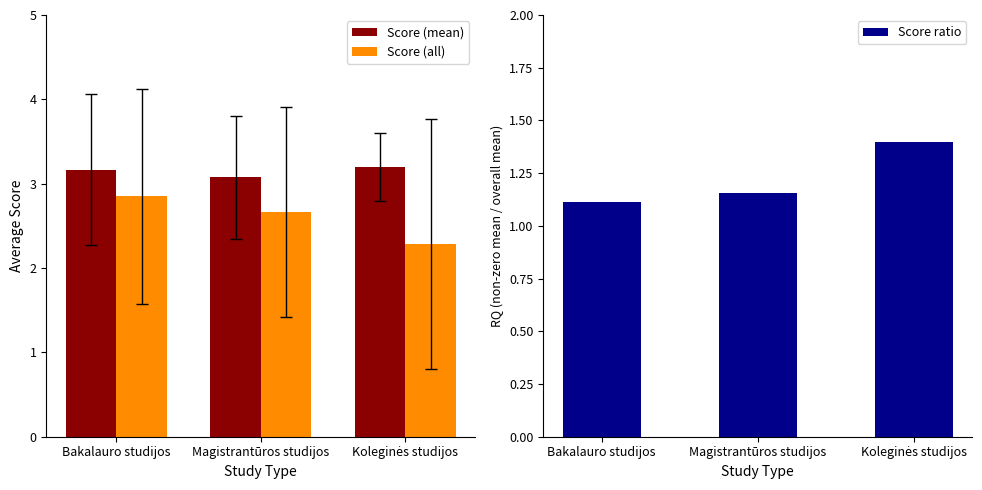

Reading left to right, what are all the values shown in this chart?

Score (mean): 3.2	3.1	3.2
Score (all): 2.9	2.7	2.3
Score ratio: 1.1	1.2	1.4